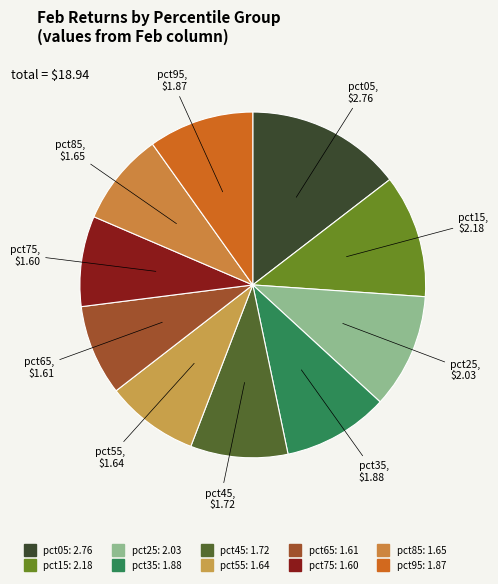

Is it true that pct35 is 10% of the pie?

True